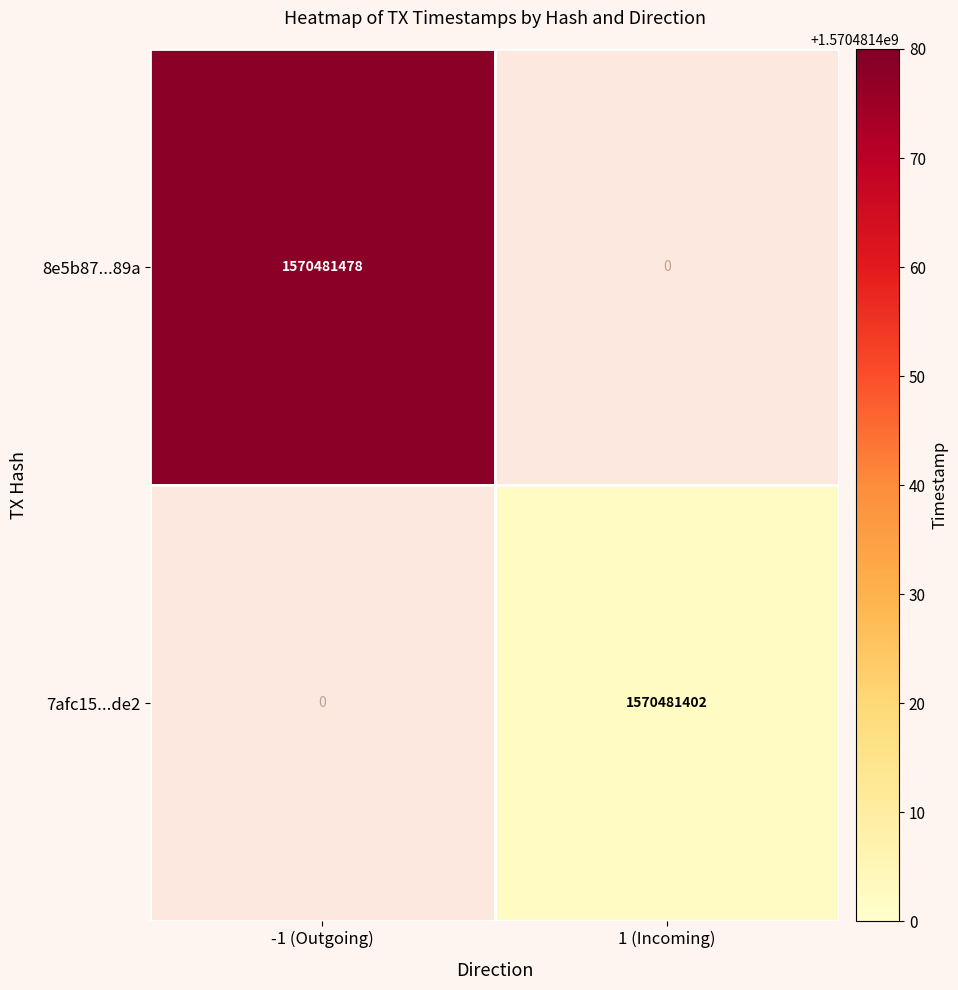

Rank the series by their average value, from highest to lowest.

8e5b87b87c2b6296508ca017f60104f3b20489a, 7afc15fe9650b2e6502ddc5dc48ec01f1c4dde2